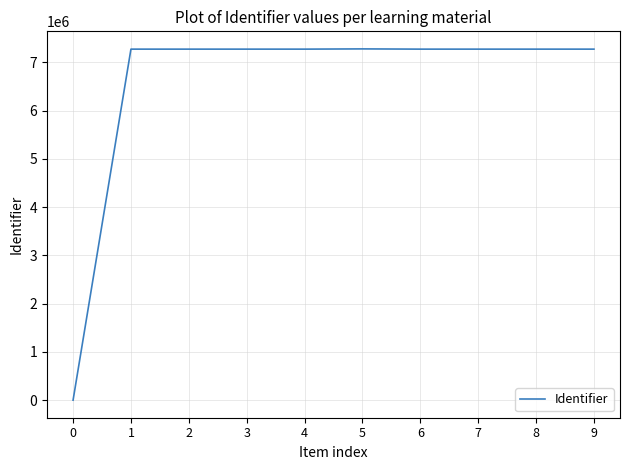

What is the ratio of the value at 6 to the value at 1?

1.0